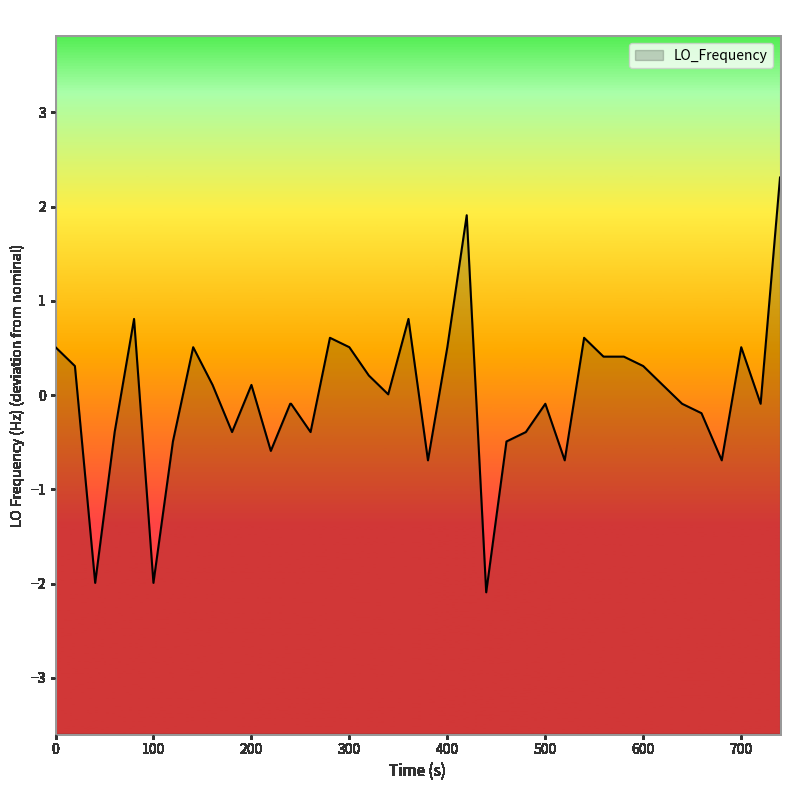

What is the minimum value shown in the chart?

-2.1